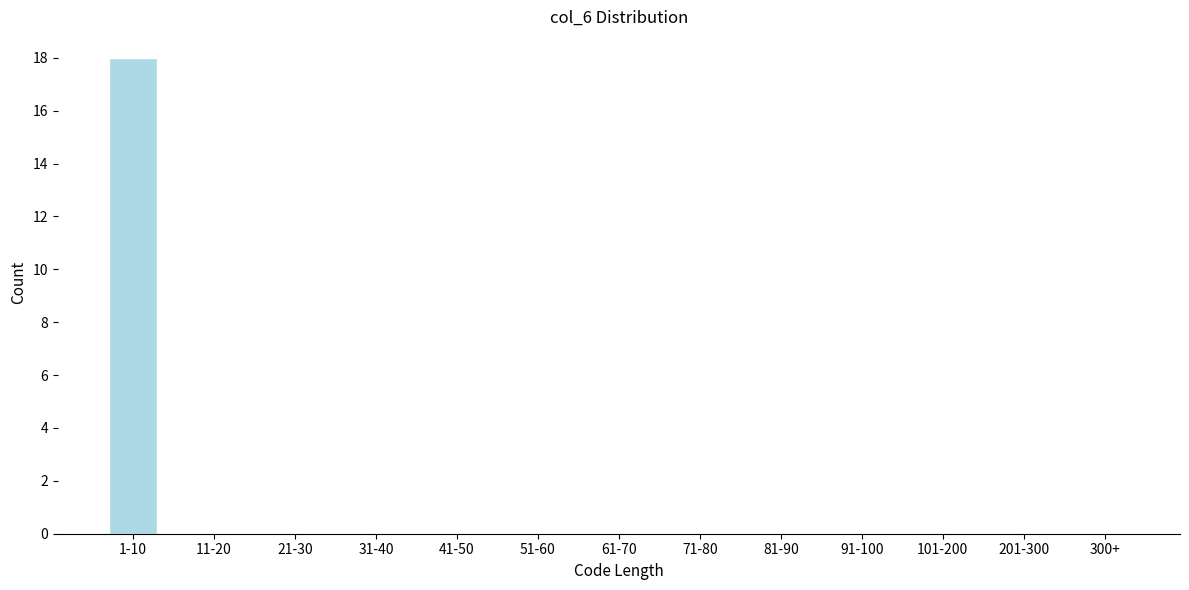

Reading left to right, extract all data points from this chart.

1-10=18	11-20=0	21-30=0	31-40=0	41-50=0	51-60=0	61-70=0	71-80=0	81-90=0	91-100=0	101-200=0	201-300=0	300+=0